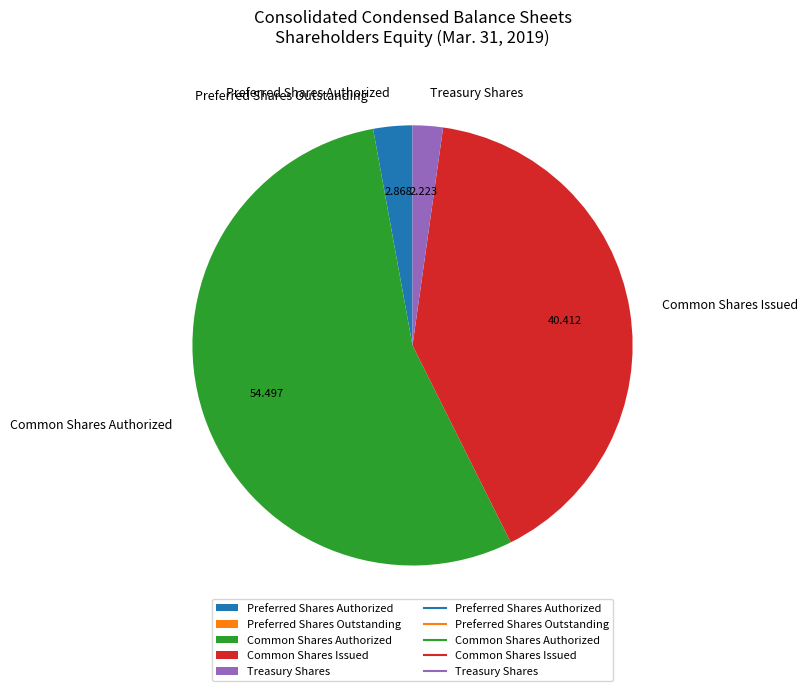

Between Preferred Shares Authorized and Common Shares Authorized, which is larger?

Common Shares Authorized